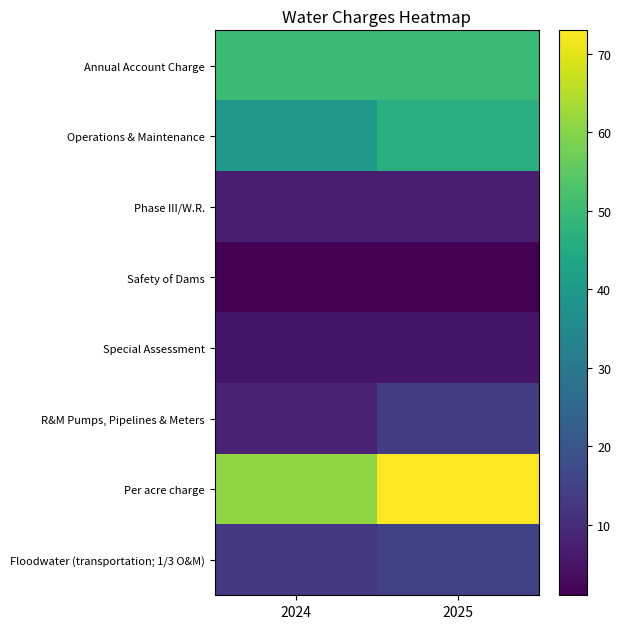

What is the maximum value shown in the chart?

73